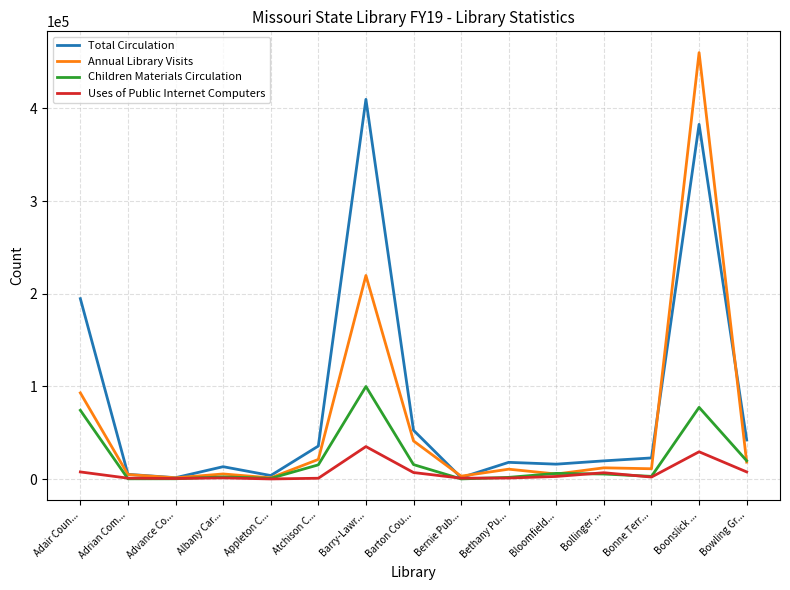

At how many categories does at least one series exceed 362991?

2